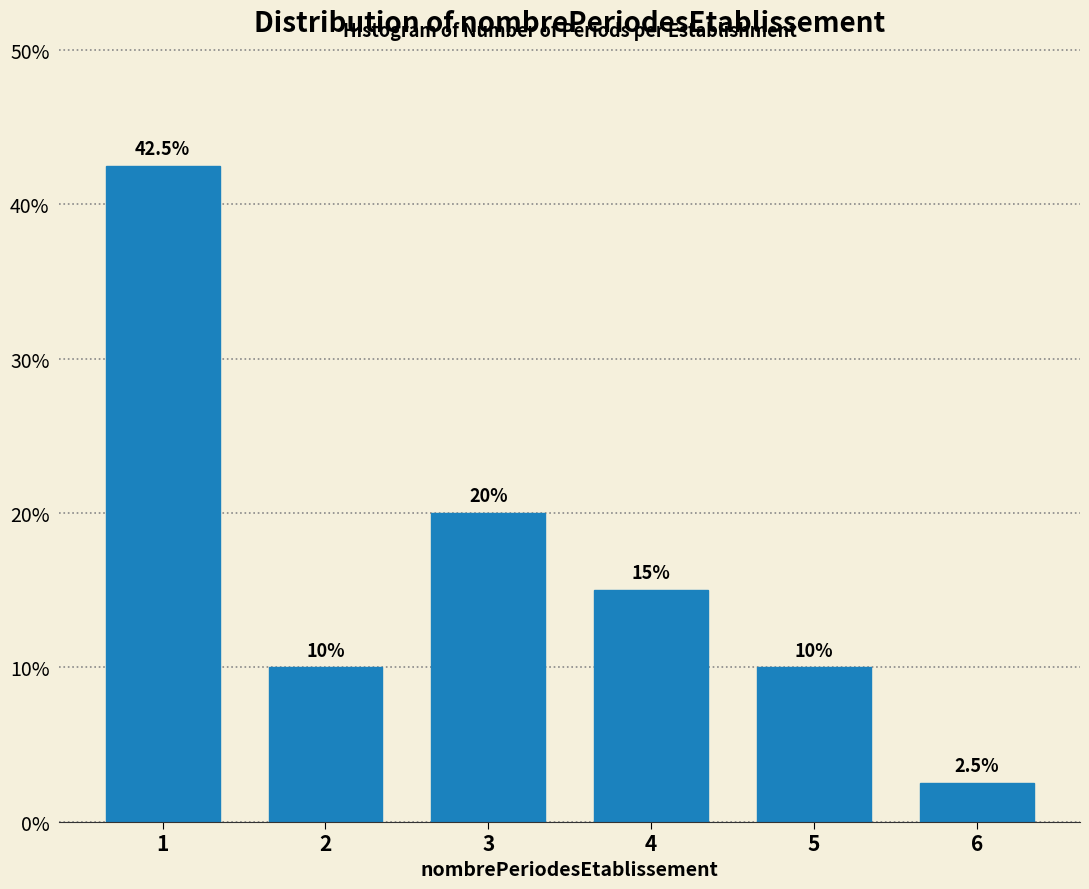

Reading left to right, extract all data points from this chart.

42.5	10.0	20.0	15.0	10.0	2.5